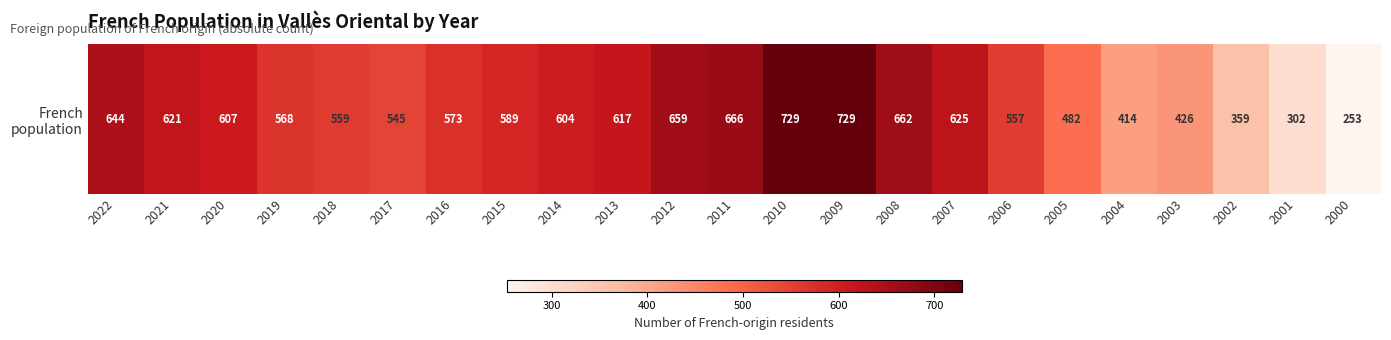

What is the change in value from 2022 to 2008?

+18